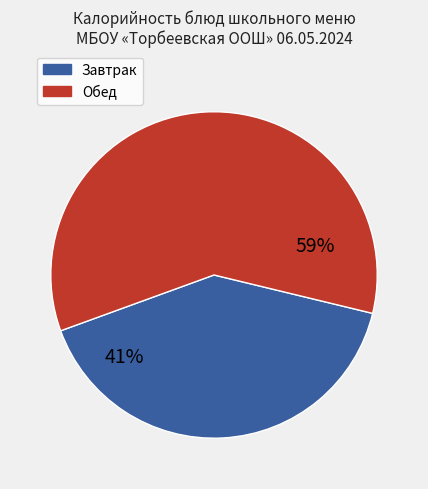

To the nearest percent, what is the average slice percentage?

50%